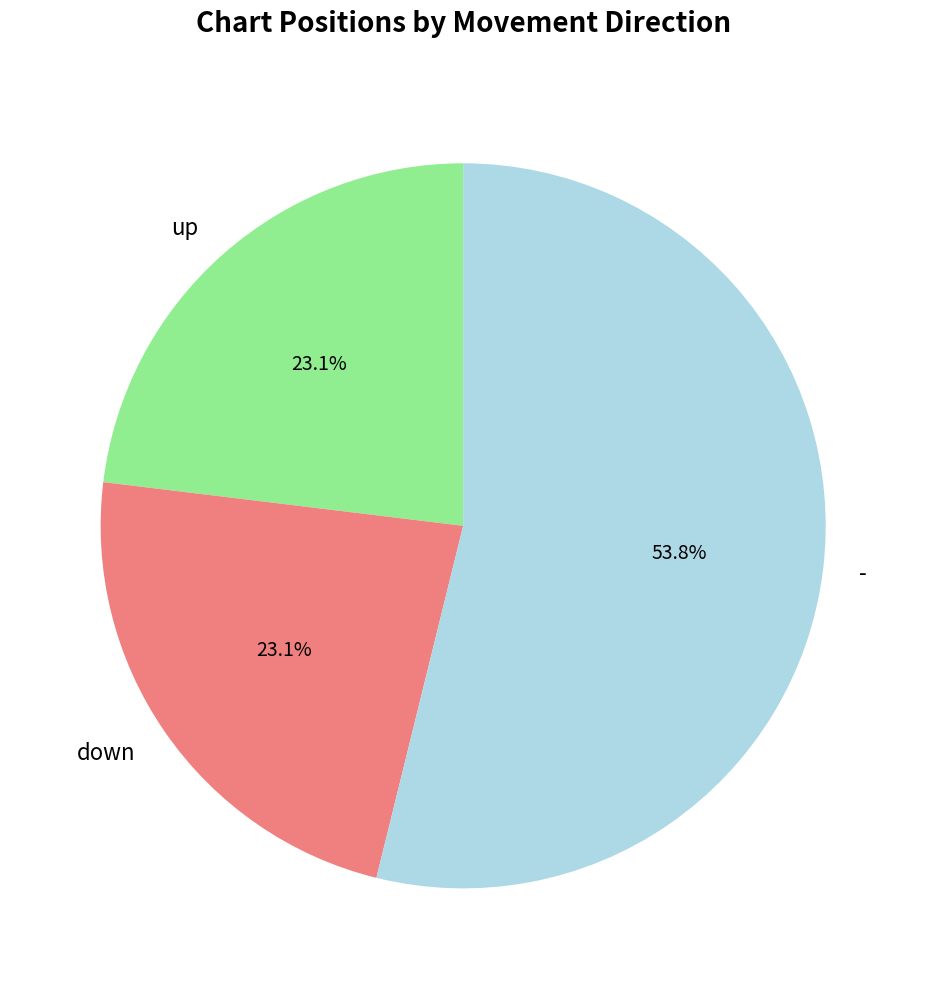

Between - and up, which is larger?

-